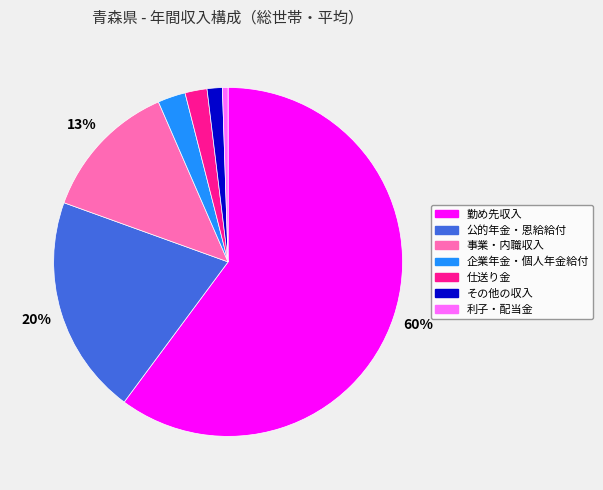

To the nearest percent, what is the average slice percentage?

14%